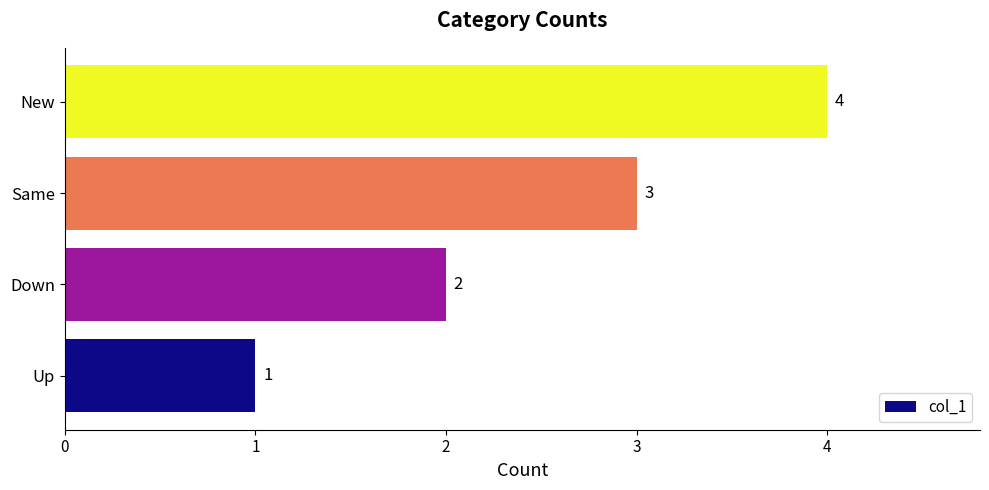

Rank the categories by value from lowest to highest.

Up, Down, Same, New